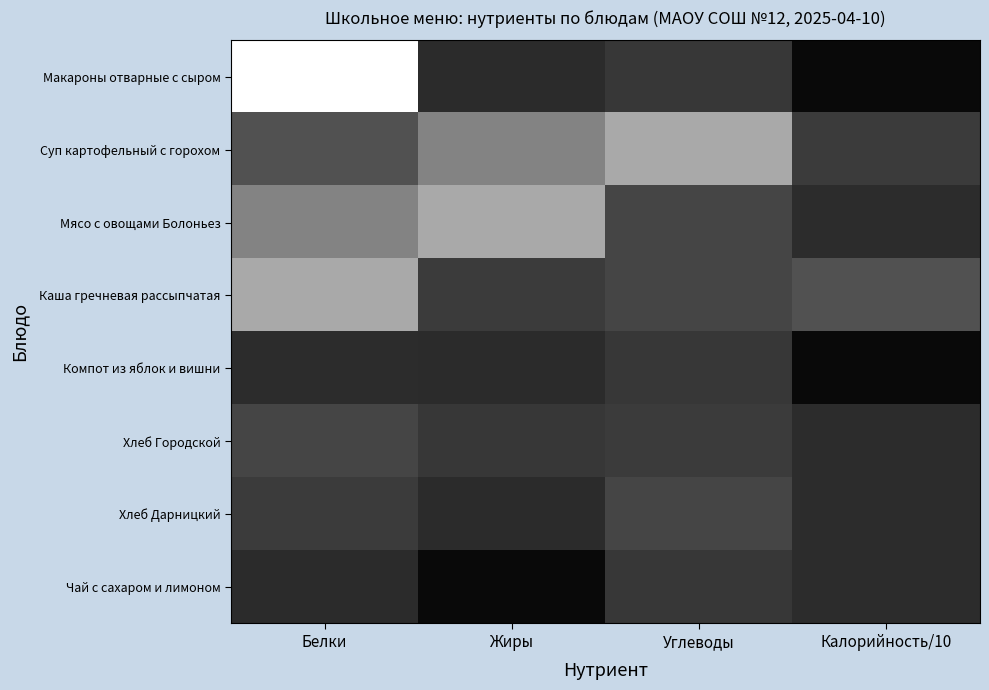

Reading right to left, list all the values displayed in this chart.

Макароны отварные с сыром: Калорийность/10=13.2	Углеводы=79.5	Жиры=62.0	Белки=367.8
Суп картофельный с горохом: Калорийность/10=85.0	Углеводы=243.8	Жиры=189.6	Белки=118.6
Мясо с овощами Болоньез: Калорийность/10=65.0	Углеводы=100.0	Жиры=243.8	Белки=189.6
Каша гречневая рассыпчатая: Калорийность/10=118.6	Углеводы=100.0	Жиры=85.0	Белки=243.8
Компот из яблок и вишни: Калорийность/10=13.2	Углеводы=79.5	Жиры=62.0	Белки=65.0
Хлеб Городской: Калорийность/10=65.0	Углеводы=85.0	Жиры=79.5	Белки=100.0
Хлеб Дарницкий: Калорийность/10=65.0	Углеводы=100.0	Жиры=62.0	Белки=85.0
Чай с сахаром и лимоном: Калорийность/10=65.0	Углеводы=79.5	Жиры=13.2	Белки=62.0